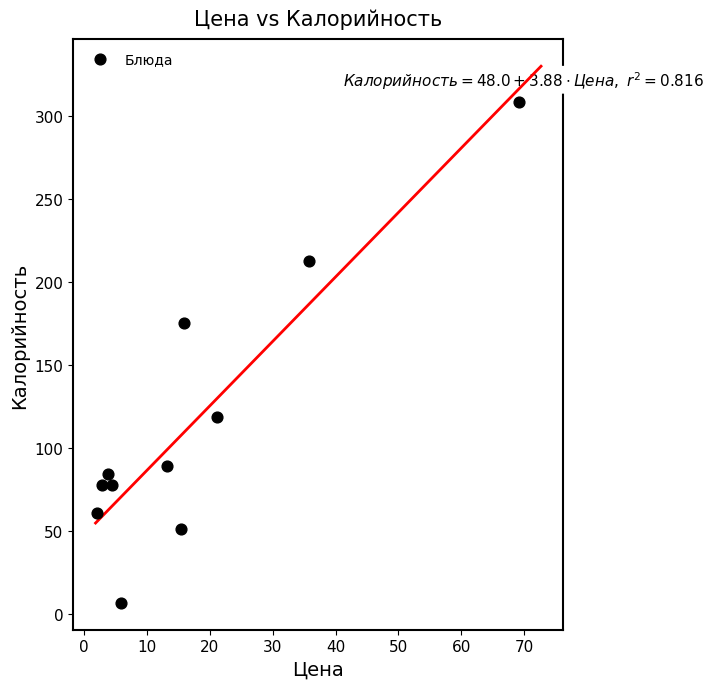

What Y value in the scatter plot is closest to 157?

175.2